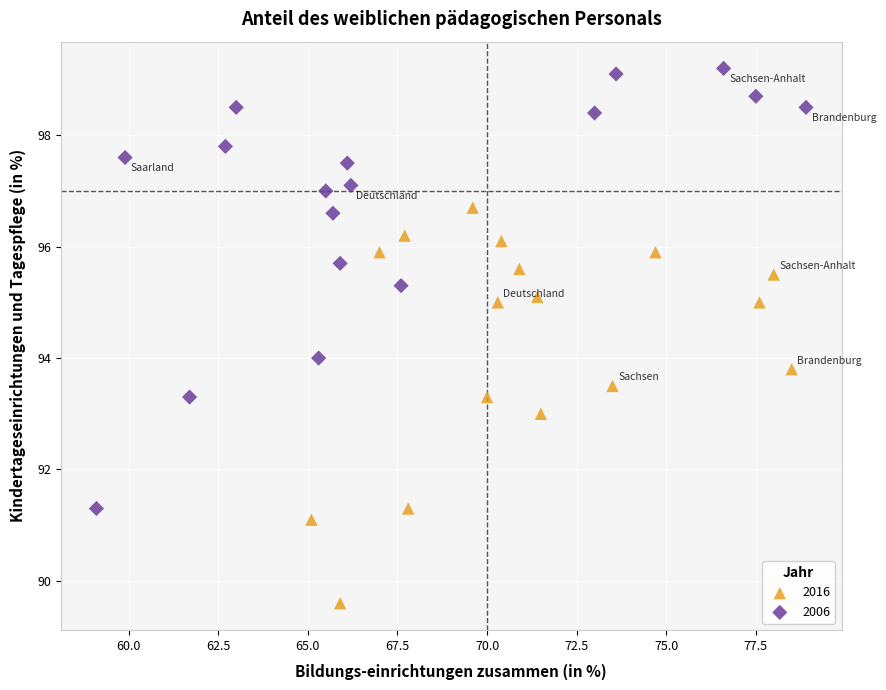

Which series reaches the minimum Y coordinate?

2016